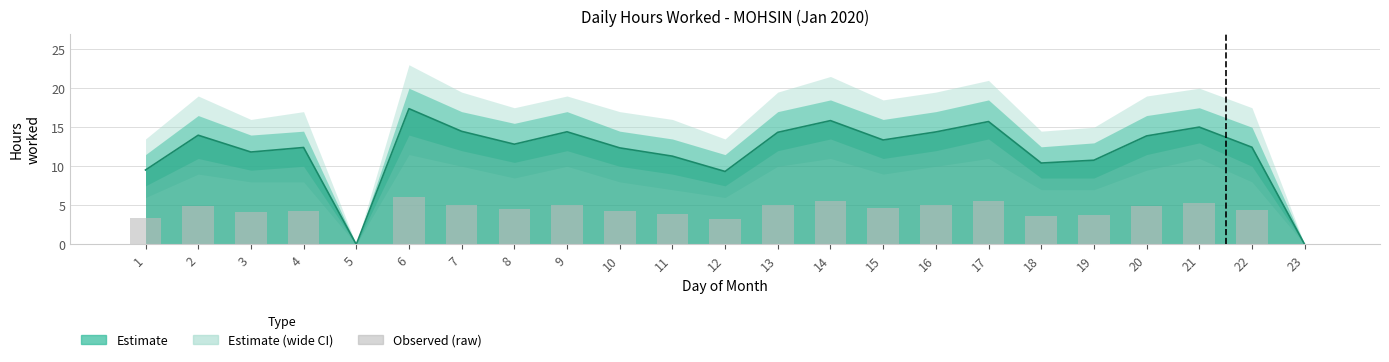

At which label is hours_lower closest to 7?

1